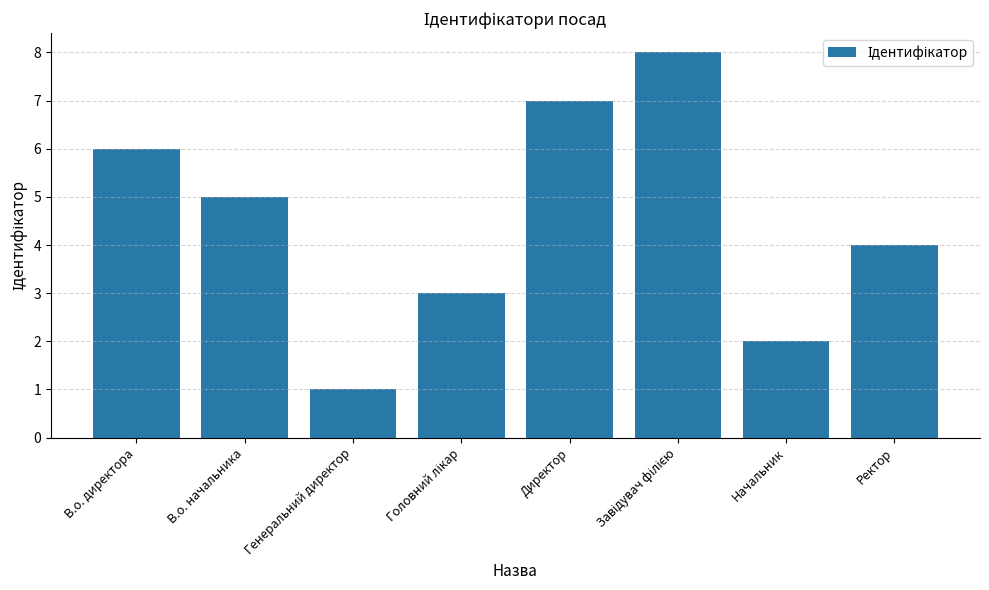

Which label corresponds to the smallest value in the chart?

Генеральний директор